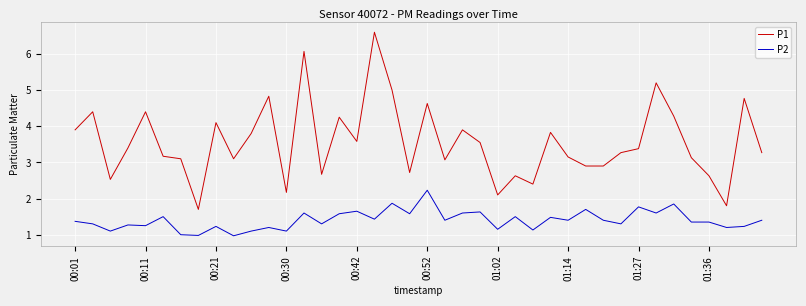

Which series has the largest total across all categories?

P1